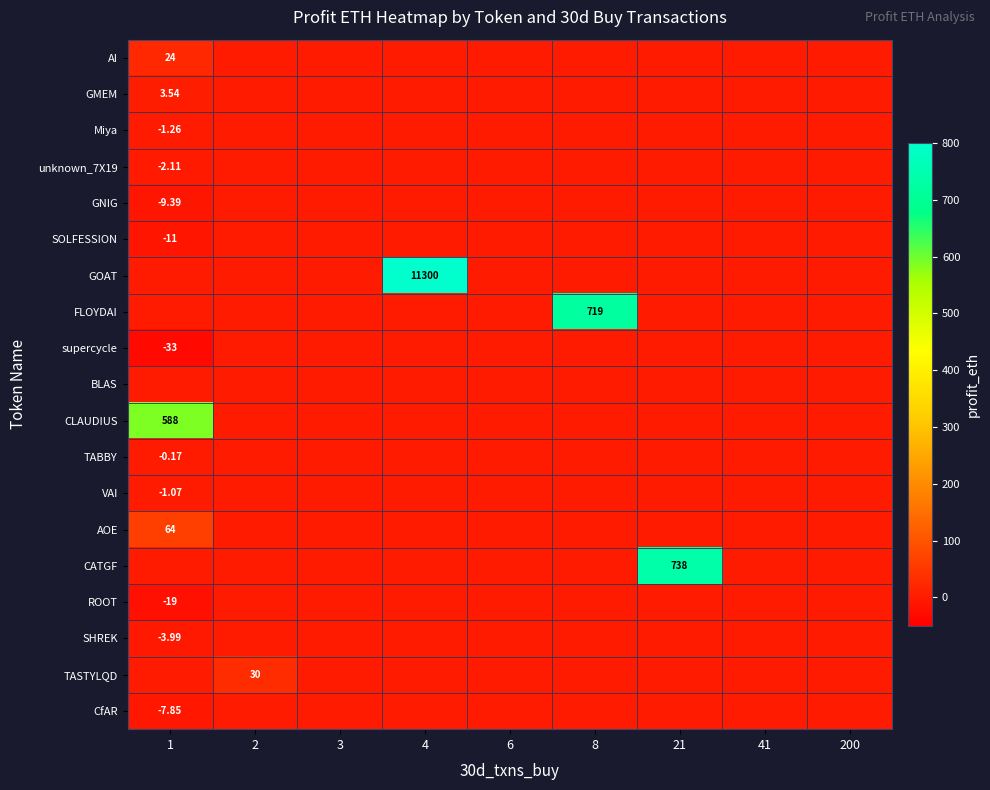

The value of SOLFESSION at 2 is 0.0. True or false?

True